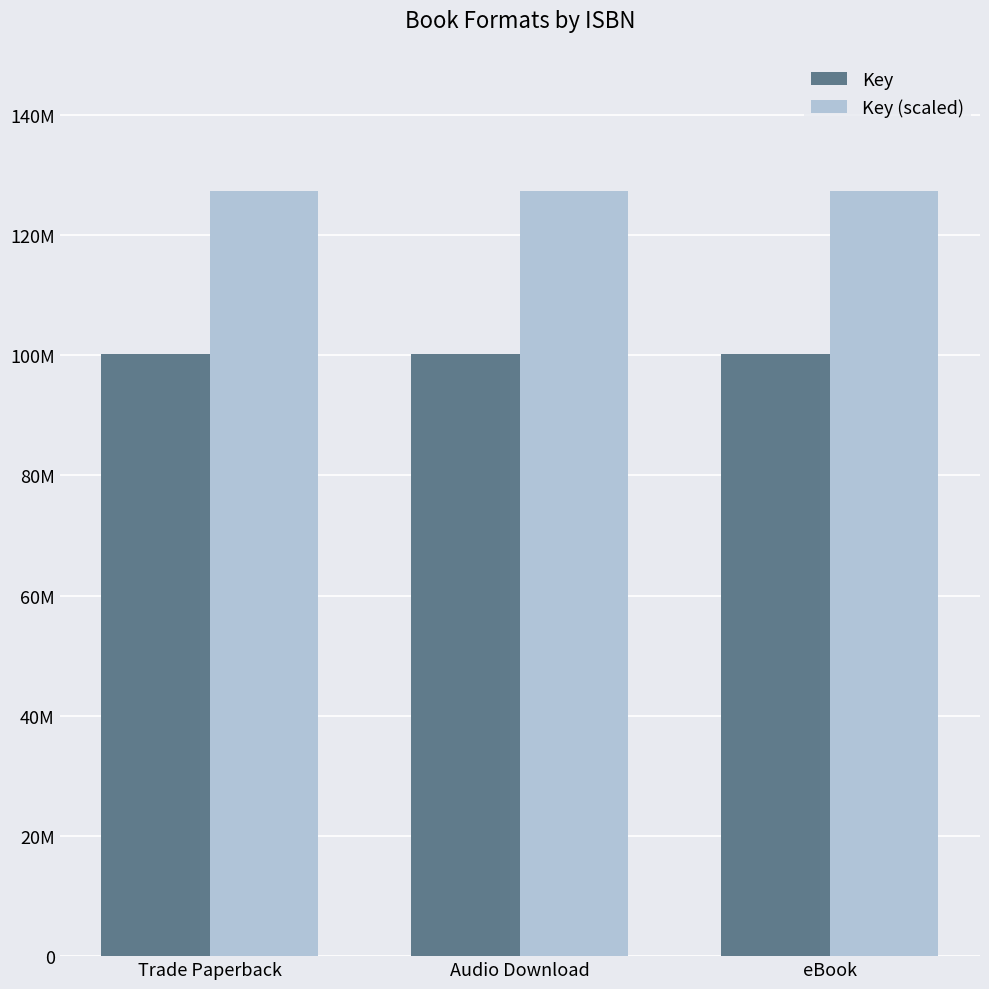

List the series in order of their peak value, lowest first.

Key, Key (scaled)